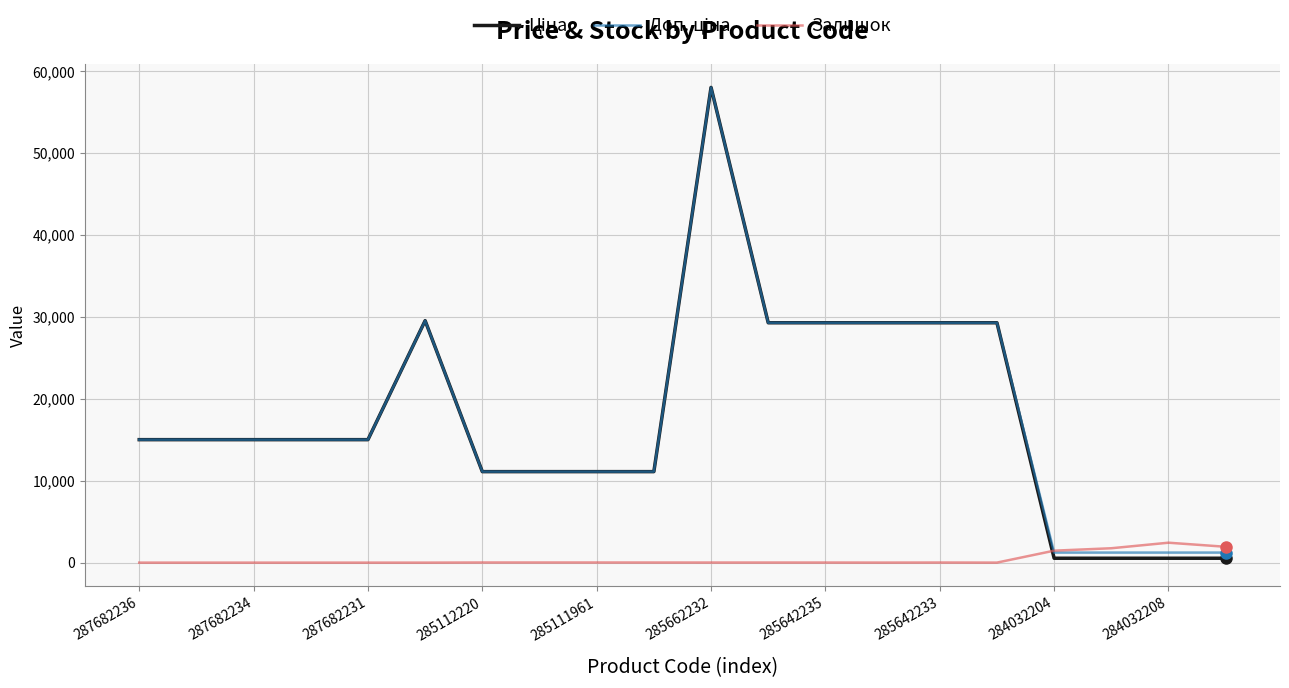

Does the chart have visible grid lines?

Yes